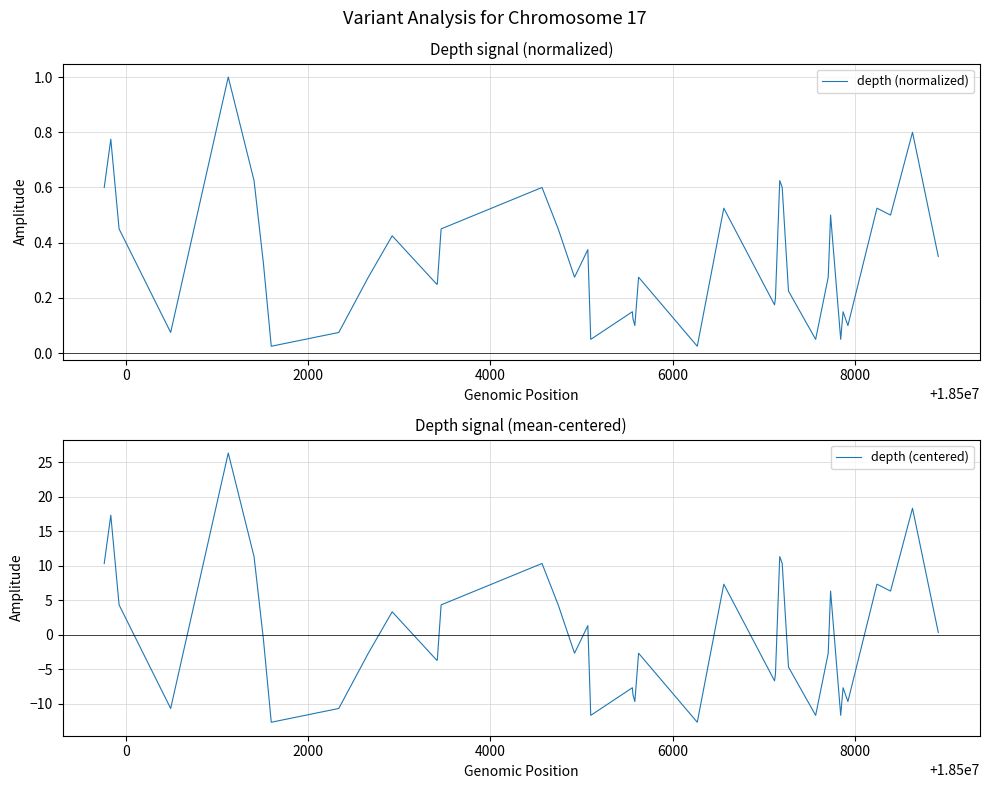

How many lines are shown in the chart?

2